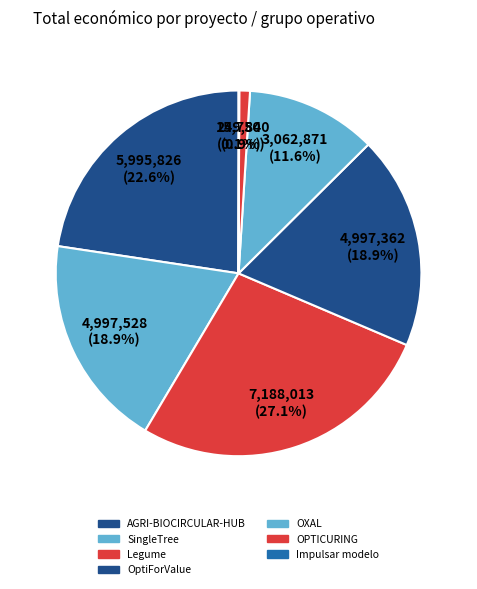

To the nearest percent, what portion does OptiForValue represent?

19%